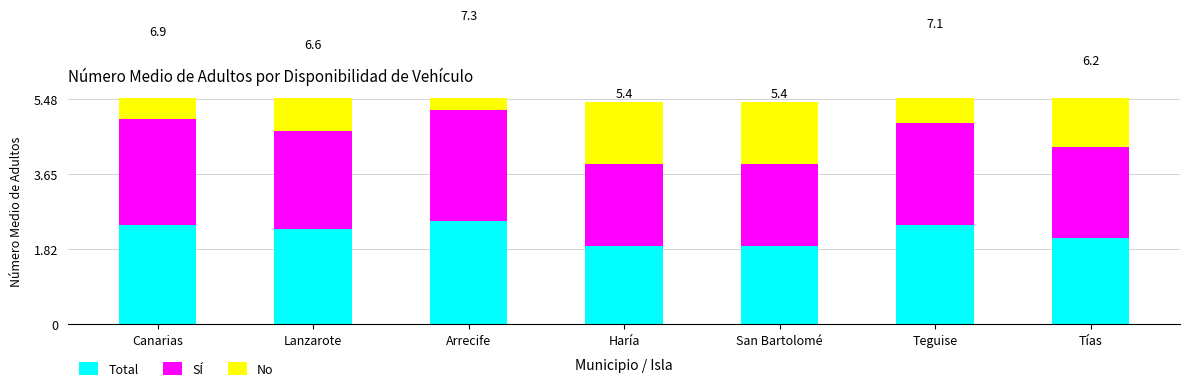

True or false: Total has a value of 2.9 at Tías.

False